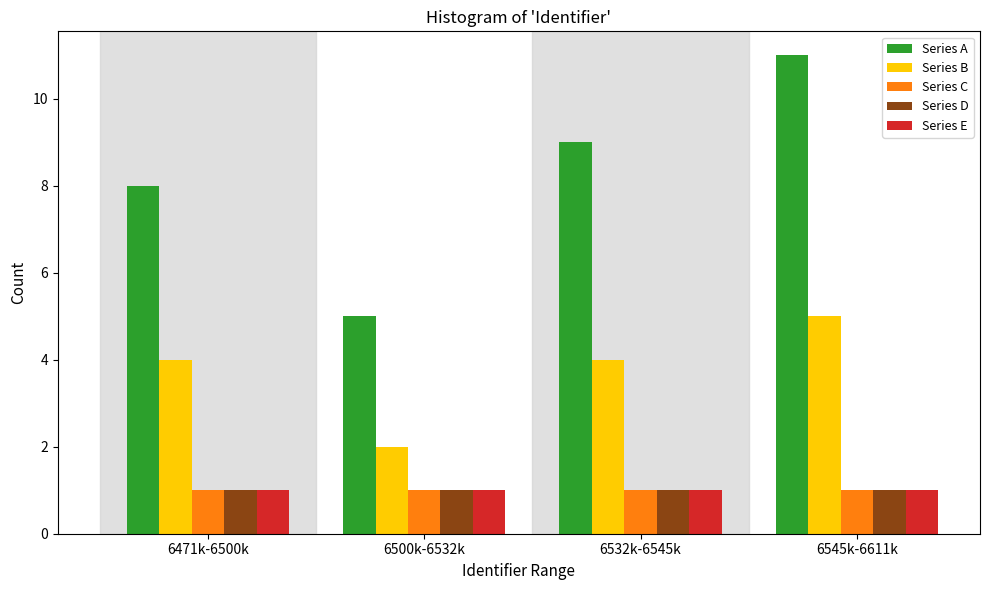

Reading left to right, extract all data points from this chart.

Series A: 6471k-6500k=8	6500k-6532k=5	6532k-6545k=9	6545k-6611k=11
Series B: 6471k-6500k=4	6500k-6532k=2	6532k-6545k=4	6545k-6611k=5
Series C: 6471k-6500k=1	6500k-6532k=1	6532k-6545k=1	6545k-6611k=1
Series D: 6471k-6500k=1	6500k-6532k=1	6532k-6545k=1	6545k-6611k=1
Series E: 6471k-6500k=1	6500k-6532k=1	6532k-6545k=1	6545k-6611k=1